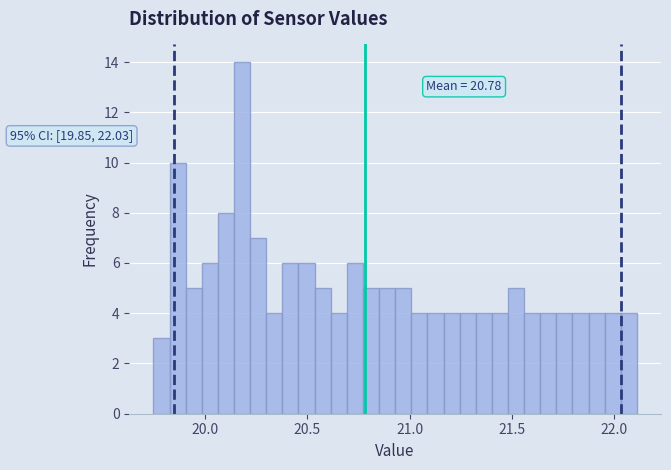

Around what value on the x-axis is the tallest bar? Give the approximate position of its centre, as read against the axis.

20.20